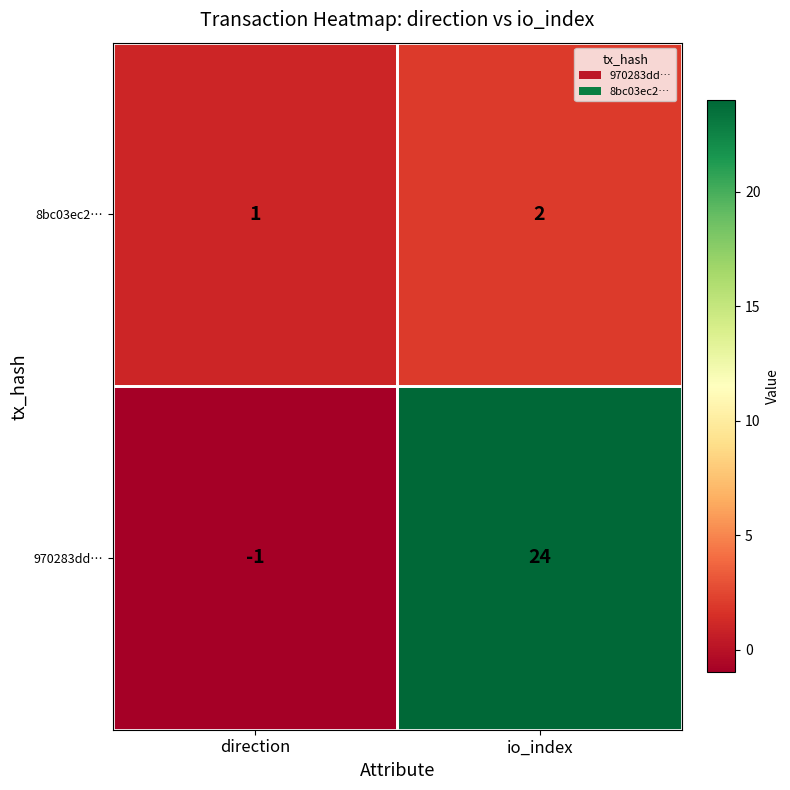

Which category has the lowest value in the 8bc03ec2… series?

direction